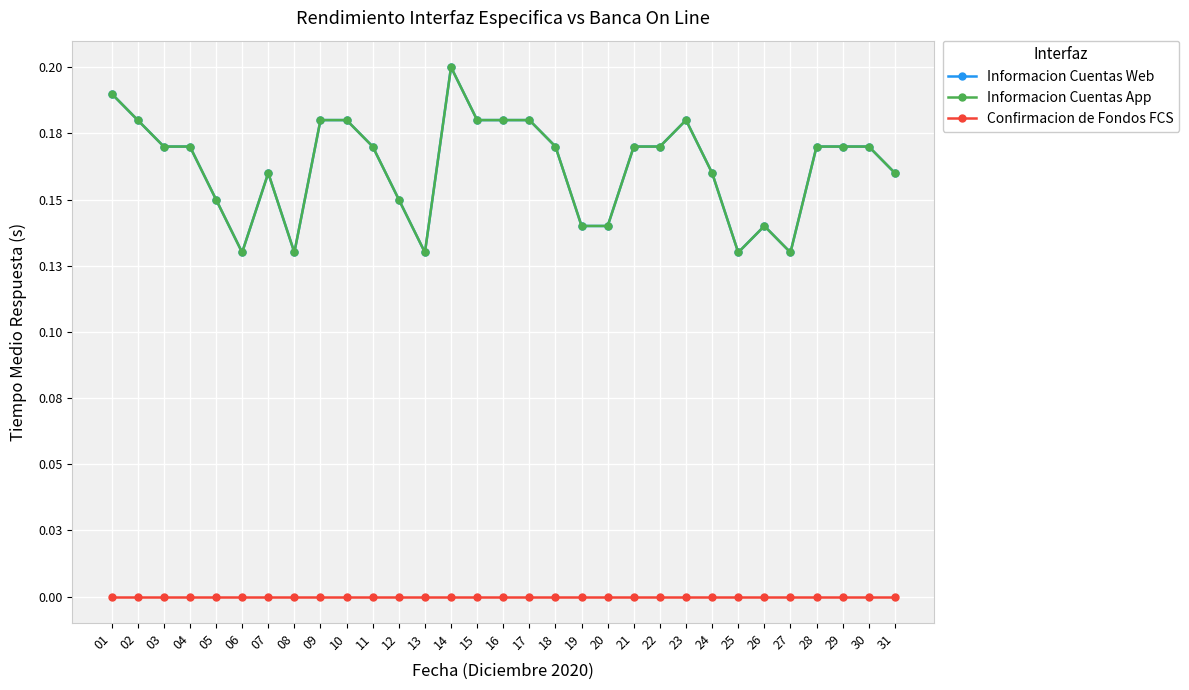

What is the average value of the Informacion Cuentas App series?

0.2